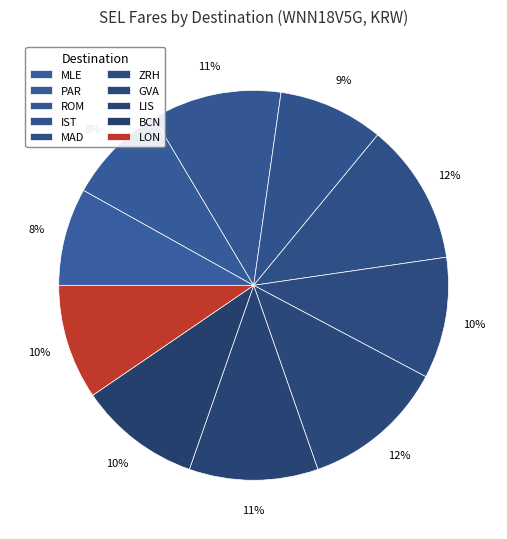

How many segments does this pie chart have?

10